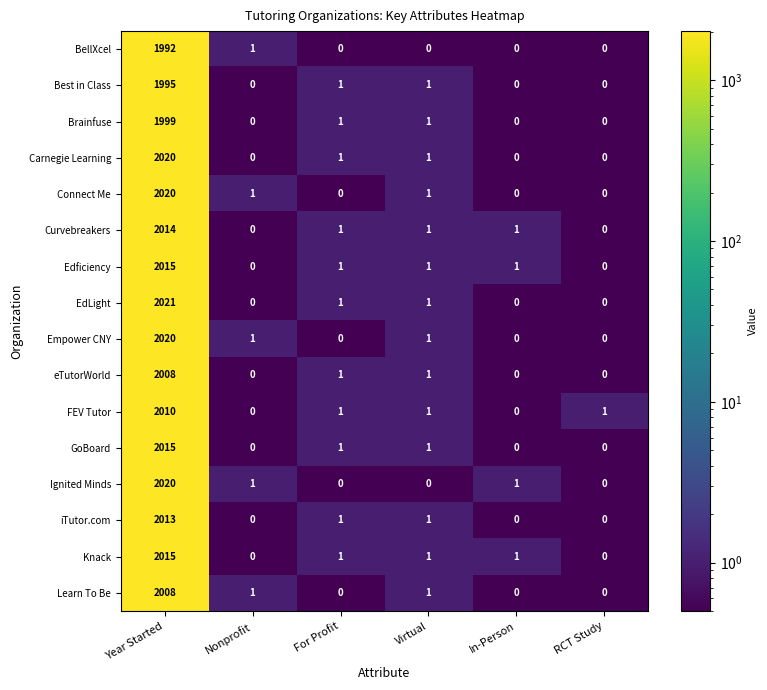

What is the difference between the maximum and second lowest values in the Knack series?

2015